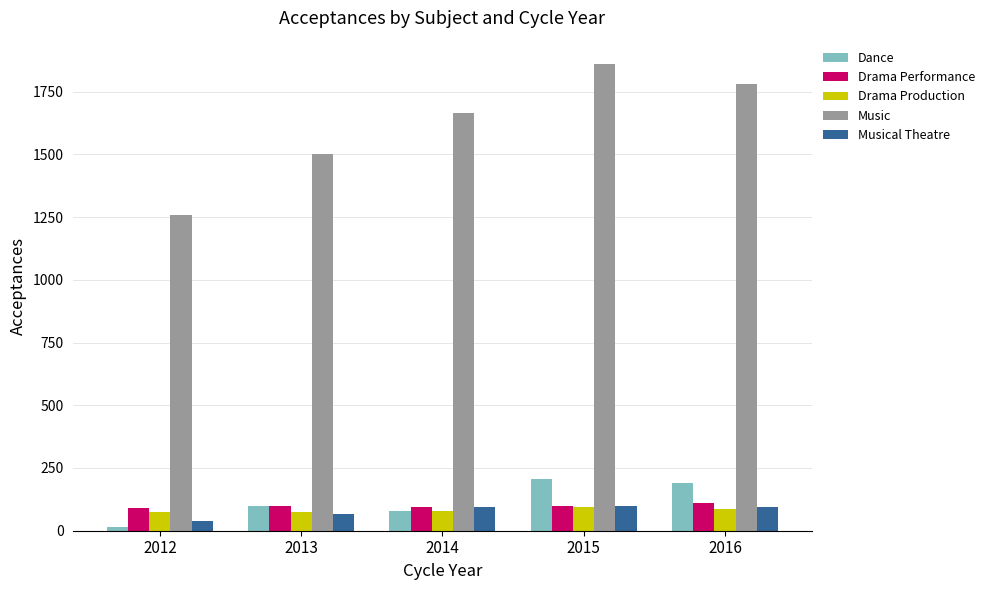

The value of Music at 2012 is 2034. True or false?

False